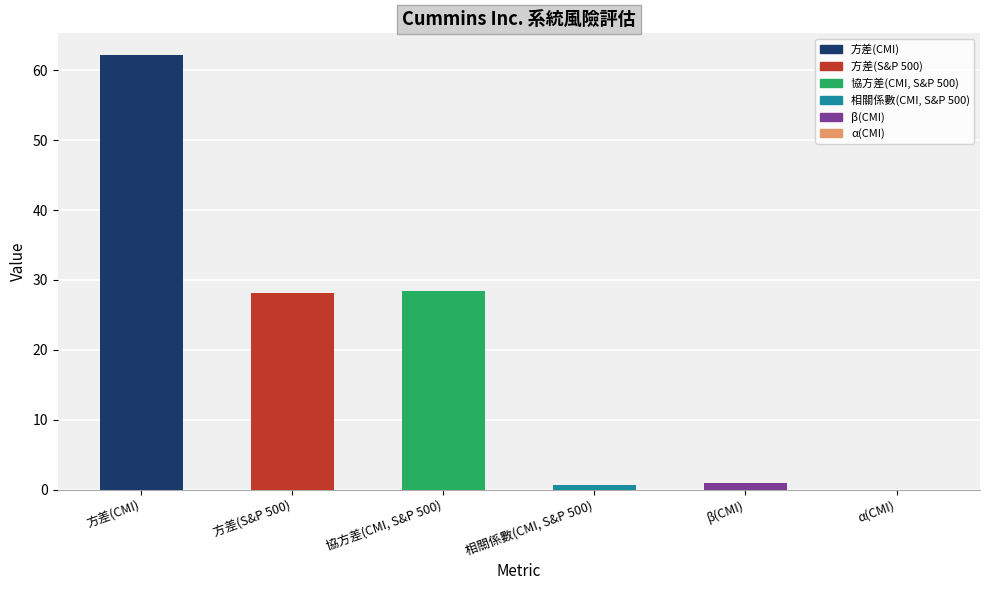

What is the difference between the maximum and minimum values?

62.2